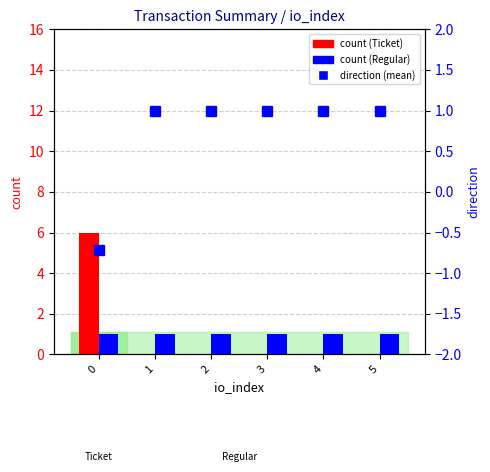

What is the approximate value of percentile rank within the sample at 2?

1.0